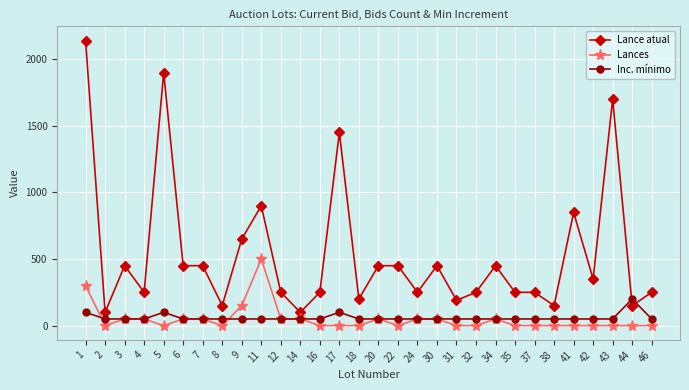

Reading right to left, list all the values displayed in this chart.

Lance atual: 46=250	44=150	43=1700	42=350	41=850	38=150	37=250	35=250	34=450	32=250	31=190	30=450	24=250	22=450	20=450	18=200	17=1450	16=250	14=100	12=250	11=900	9=650	8=150	7=450	6=450	5=1900	4=250	3=450	2=100	1=2140
Lances: 46=0	44=0	43=0	42=0	41=0	38=0	37=0	35=0	34=50	32=0	31=0	30=50	24=50	22=0	20=50	18=0	17=0	16=0	14=50	12=50	11=500	9=150	8=0	7=50	6=50	5=0	4=50	3=50	2=0	1=300
Inc. mínimo: 46=50	44=200	43=50	42=50	41=50	38=50	37=50	35=50	34=50	32=50	31=50	30=50	24=50	22=50	20=50	18=50	17=100	16=50	14=50	12=50	11=50	9=50	8=50	7=50	6=50	5=100	4=50	3=50	2=50	1=100